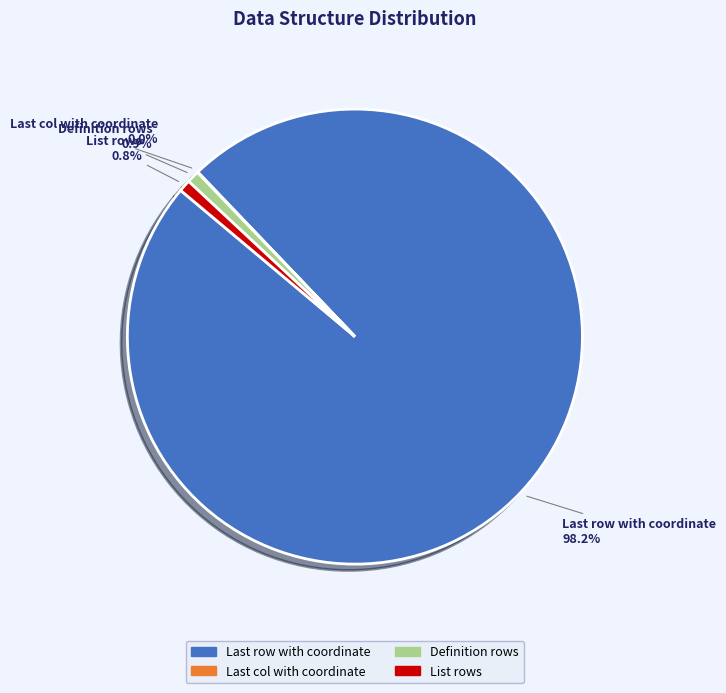

Which category has the biggest portion of the pie?

Last row with coordinate